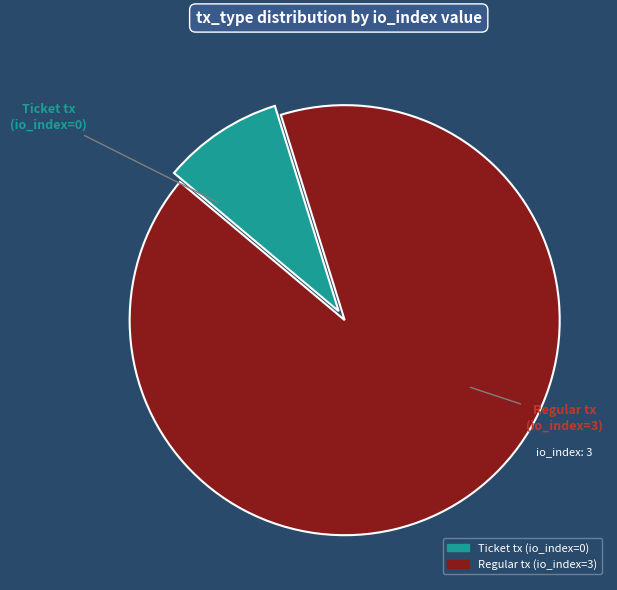

True or false: Regular tx (io_index=3) accounts for 99% of the total.

False